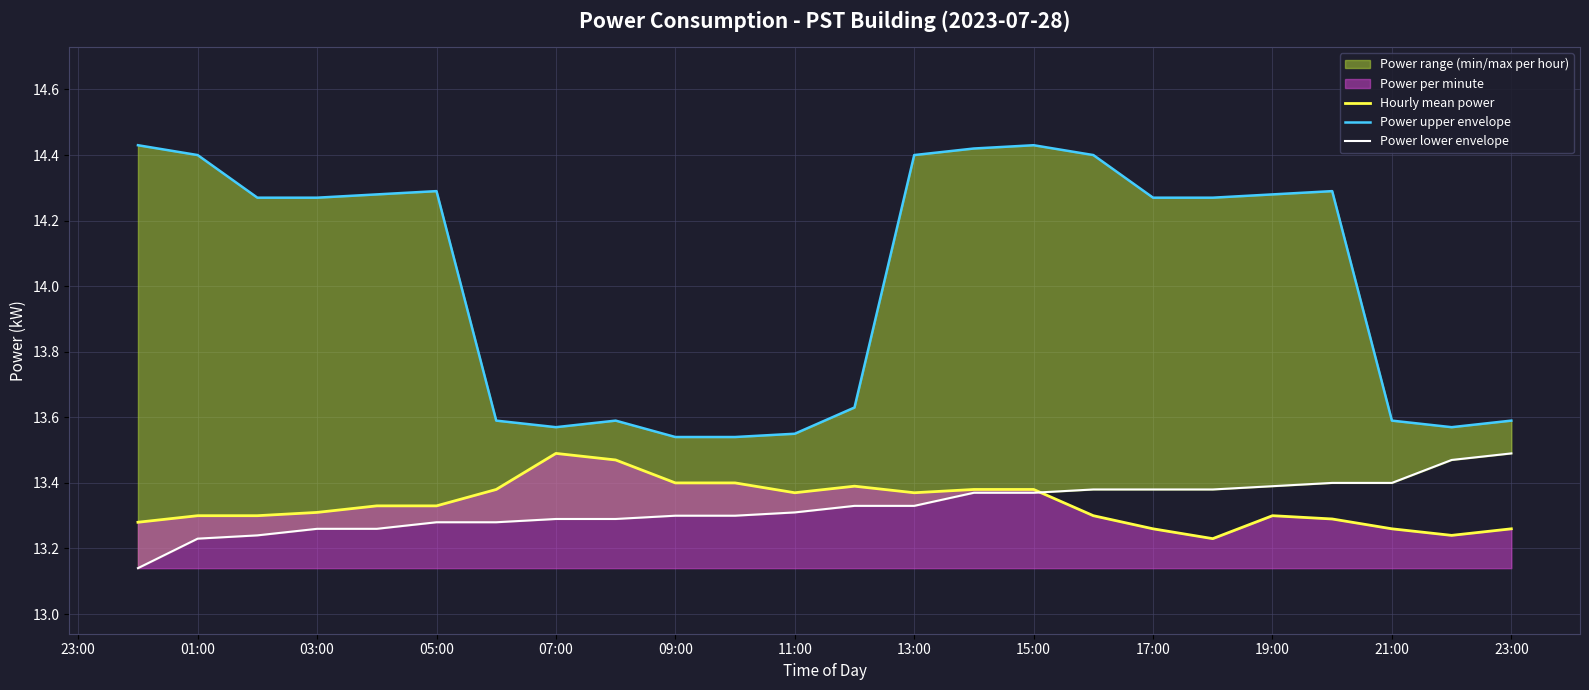

How many Hourly mean power values are between 13 and 14?

24